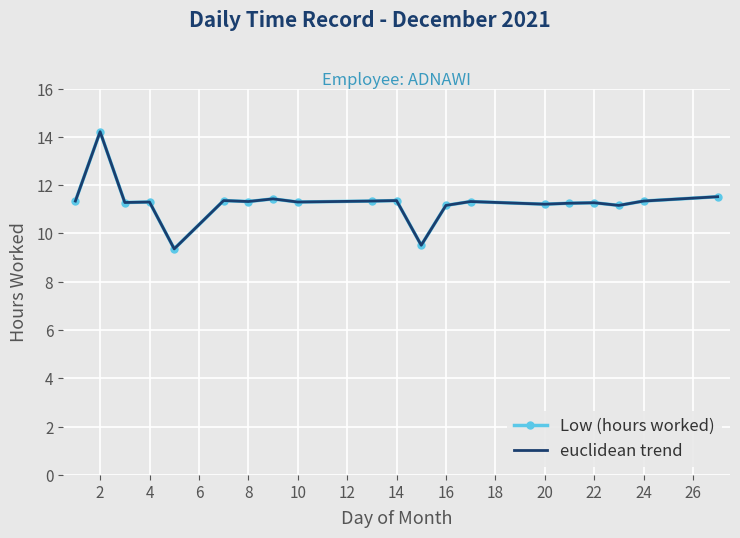

What is the difference between the second highest and second lowest values in the Low (hours worked) series?

2.0